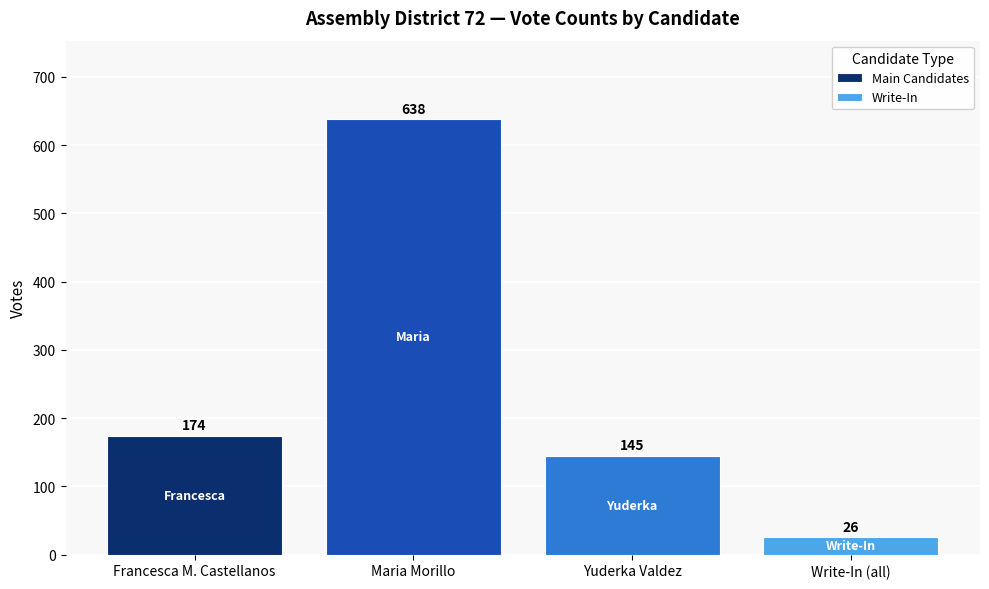

What is the difference between the maximum and minimum values in the Main Candidates series?

493